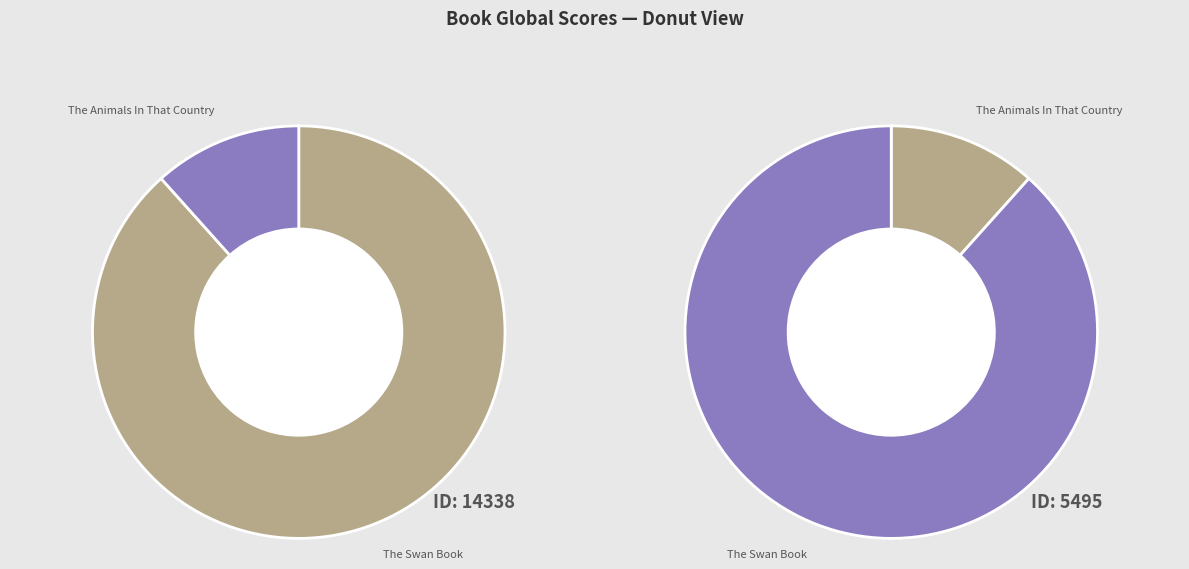

To the nearest percent, what portion does The Animals In That Country represent?

12%